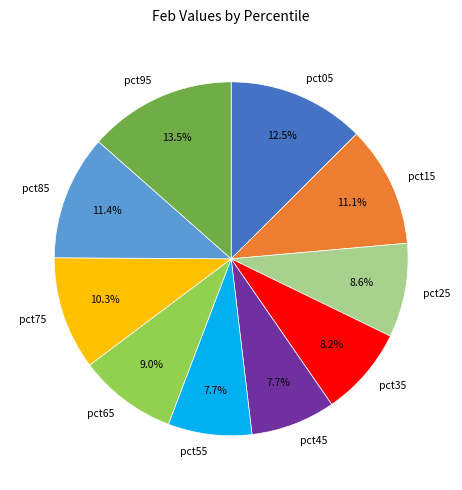

What is the largest slice in the pie chart?

pct95